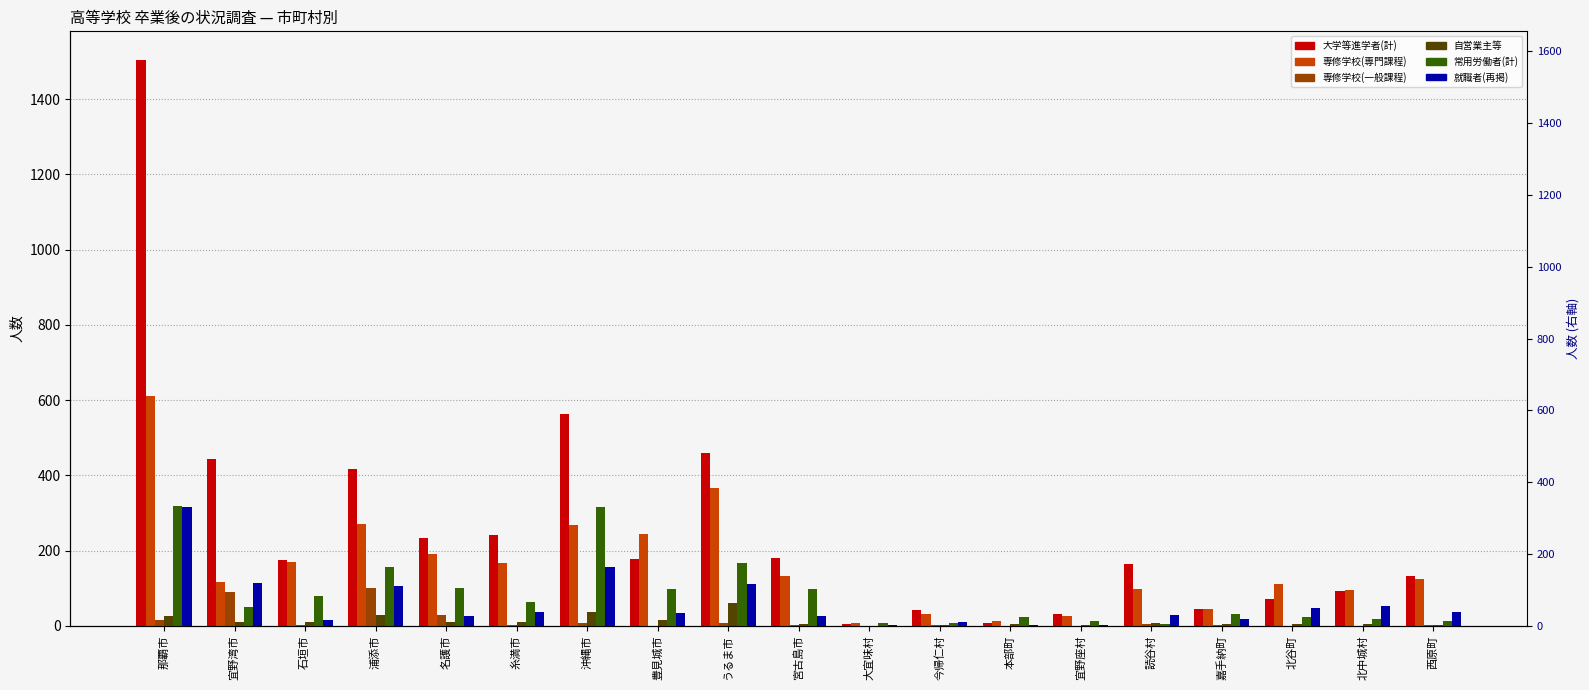

Reading right to left, list all the values displayed in this chart.

大学等進学者(計): 西原町=133	北中城村=92	北谷町=70	嘉手納町=44	読谷村=164	宜野座村=30	本部町=8	今帰仁村=43	大宜味村=5	宮古島市=179	うるま市=460	豊見城市=178	沖縄市=564	糸満市=241	名護市=234	浦添市=416	石垣市=175	宜野湾市=443	那覇市=1505
専修学校(専門課程): 西原町=124	北中城村=95	北谷町=111	嘉手納町=44	読谷村=99	宜野座村=27	本部町=12	今帰仁村=32	大宜味村=8	宮古島市=132	うるま市=365	豊見城市=244	沖縄市=267	糸満市=168	名護市=192	浦添市=271	石垣市=169	宜野湾市=117	那覇市=610
専修学校(一般課程): 西原町=1	北中城村=0	北谷町=0	嘉手納町=1	読谷村=4	宜野座村=0	本部町=0	今帰仁村=1	大宜味村=0	宮古島市=1	うるま市=8	豊見城市=0	沖縄市=8	糸満市=1	名護市=28	浦添市=100	石垣市=2	宜野湾市=89	那覇市=16
自営業主等: 西原町=1	北中城村=5	北谷町=6	嘉手納町=5	読谷村=8	宜野座村=2	本部町=4	今帰仁村=2	大宜味村=0	宮古島市=5	うるま市=61	豊見城市=15	沖縄市=36	糸満市=11	名護市=9	浦添市=28	石垣市=9	宜野湾市=9	那覇市=26
常用労働者(計): 西原町=12	北中城村=19	北谷町=23	嘉手納町=30	読谷村=6	宜野座村=12	本部町=24	今帰仁村=8	大宜味村=8	宮古島市=99	うるま市=167	豊見城市=99	沖縄市=317	糸満市=64	名護市=101	浦添市=157	石垣市=78	宜野湾市=50	那覇市=319
就職者(再掲): 西原町=37	北中城村=53	北谷町=46	嘉手納町=17	読谷村=28	宜野座村=2	本部町=1	今帰仁村=9	大宜味村=1	宮古島市=26	うるま市=112	豊見城市=35	沖縄市=156	糸満市=36	名護市=26	浦添市=107	石垣市=16	宜野湾市=114	那覇市=316